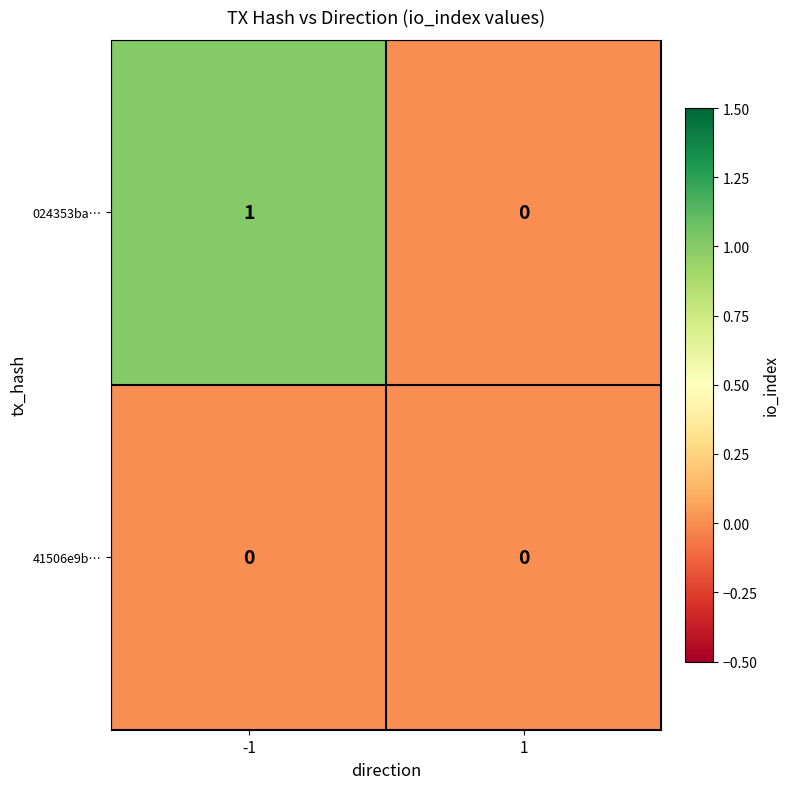

Is the value of 41506e9b… at 1 greater than the value of 024353ba… at -1?

No